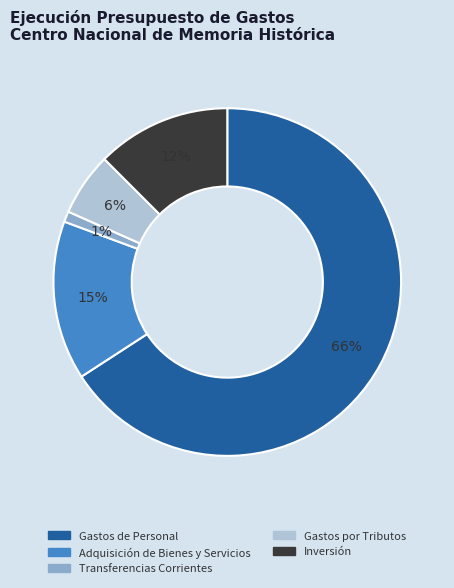

Between Inversión and Gastos de Personal, which is larger?

Gastos de Personal